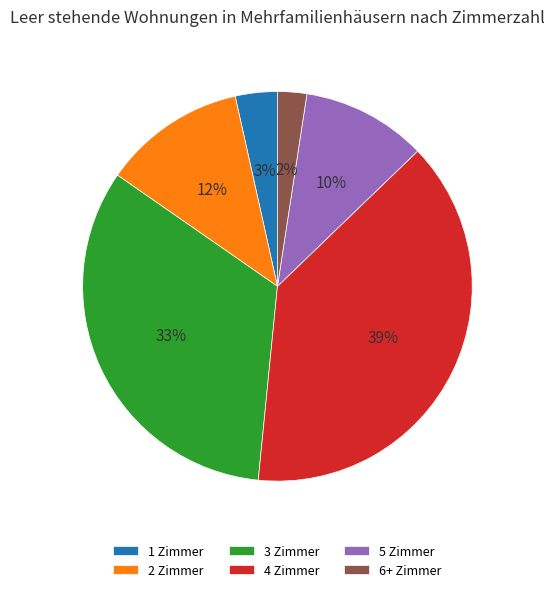

What is the ratio of the value at 5 Zimmer to the value at 4 Zimmer?

0.3